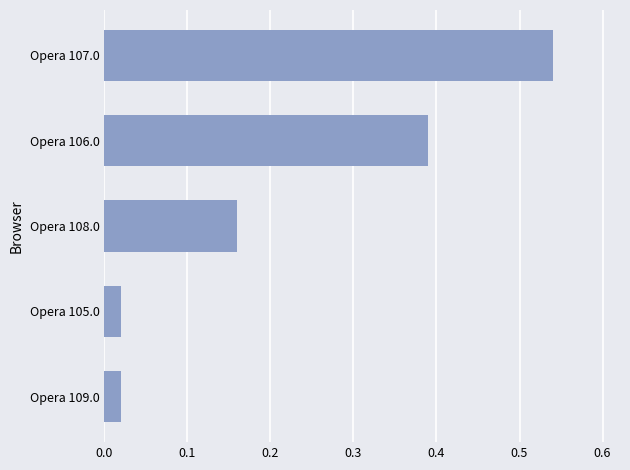

At which category does the chart reach its peak across all series?

Opera 107.0